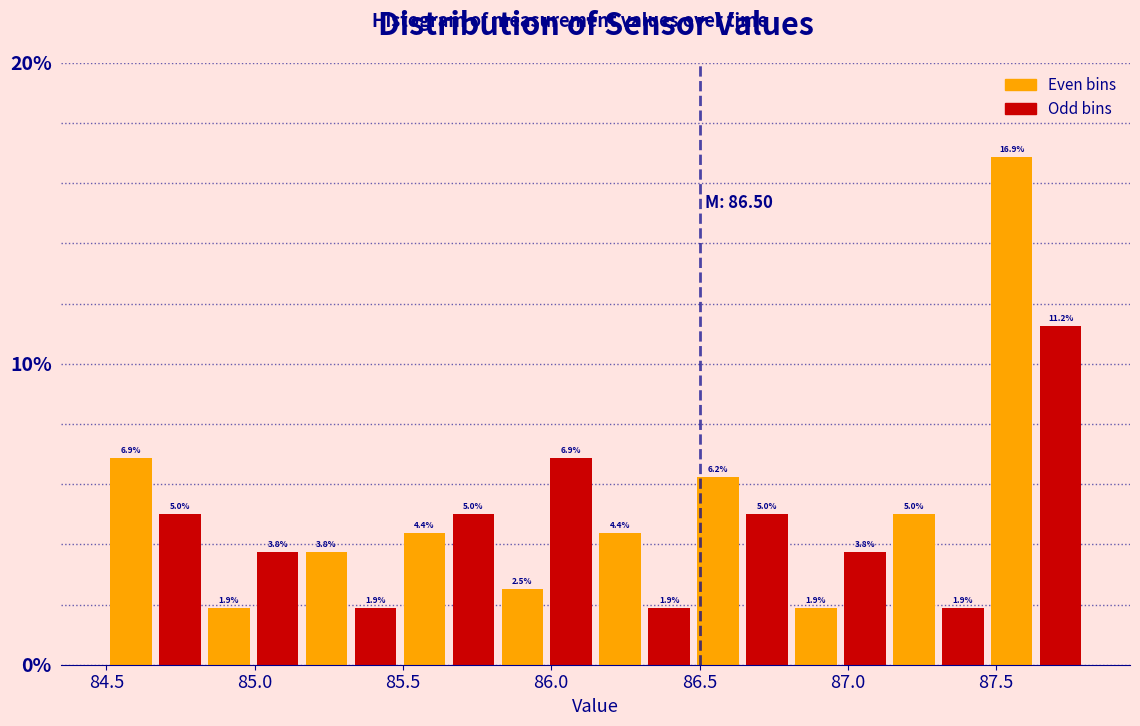

Around what value on the x-axis is the tallest bar? Give the approximate position of its centre, as read against the axis.

87.55